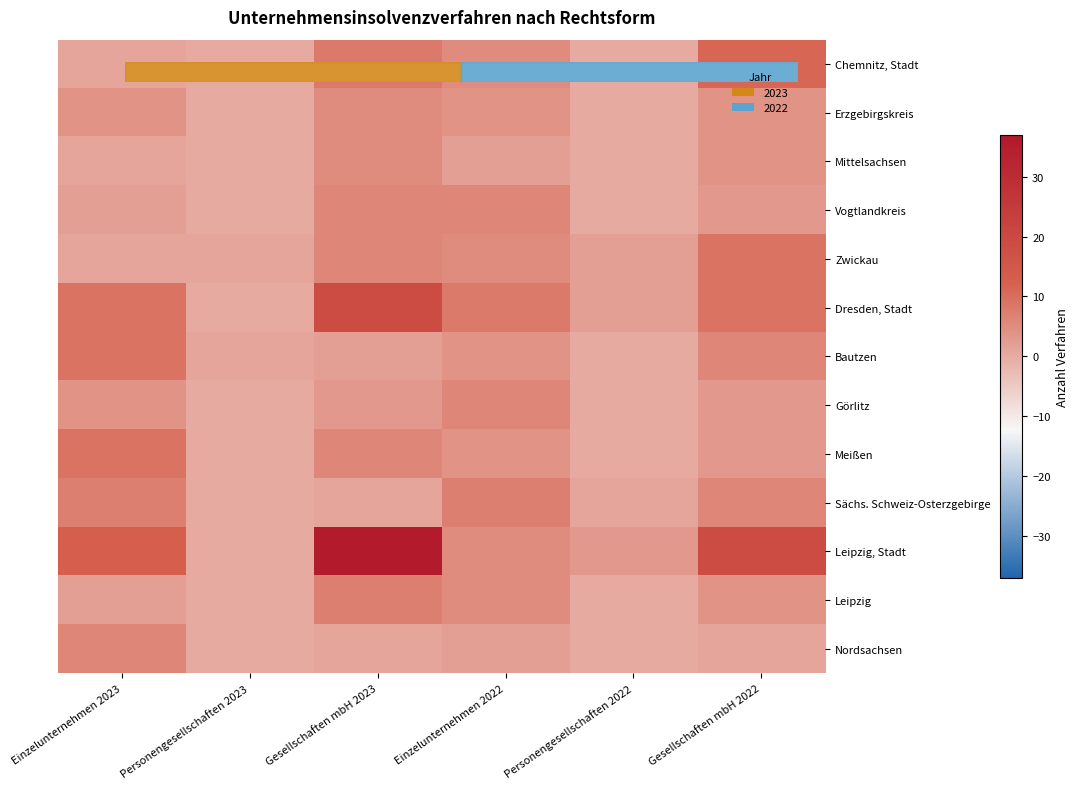

Reading left to right, list all the values displayed in this chart.

Chemnitz, Stadt: Einzelunternehmen 2023=1	Personengesellschaften 2023=0	Gesellschaften mbH 2023=8	Einzelunternehmen 2022=5	Personengesellschaften 2022=0	Gesellschaften mbH 2022=11
Erzgebirgskreis: Einzelunternehmen 2023=4	Personengesellschaften 2023=0	Gesellschaften mbH 2023=5	Einzelunternehmen 2022=4	Personengesellschaften 2022=0	Gesellschaften mbH 2022=4
Mittelsachsen: Einzelunternehmen 2023=1	Personengesellschaften 2023=0	Gesellschaften mbH 2023=5	Einzelunternehmen 2022=2	Personengesellschaften 2022=0	Gesellschaften mbH 2022=4
Vogtlandkreis: Einzelunternehmen 2023=2	Personengesellschaften 2023=0	Gesellschaften mbH 2023=6	Einzelunternehmen 2022=6	Personengesellschaften 2022=0	Gesellschaften mbH 2022=3
Zwickau: Einzelunternehmen 2023=1	Personengesellschaften 2023=1	Gesellschaften mbH 2023=6	Einzelunternehmen 2022=5	Personengesellschaften 2022=2	Gesellschaften mbH 2022=9
Dresden, Stadt: Einzelunternehmen 2023=9	Personengesellschaften 2023=0	Gesellschaften mbH 2023=19	Einzelunternehmen 2022=8	Personengesellschaften 2022=2	Gesellschaften mbH 2022=9
Bautzen: Einzelunternehmen 2023=9	Personengesellschaften 2023=1	Gesellschaften mbH 2023=2	Einzelunternehmen 2022=4	Personengesellschaften 2022=0	Gesellschaften mbH 2022=6
Görlitz: Einzelunternehmen 2023=4	Personengesellschaften 2023=0	Gesellschaften mbH 2023=3	Einzelunternehmen 2022=6	Personengesellschaften 2022=0	Gesellschaften mbH 2022=3
Meißen: Einzelunternehmen 2023=9	Personengesellschaften 2023=0	Gesellschaften mbH 2023=6	Einzelunternehmen 2022=4	Personengesellschaften 2022=0	Gesellschaften mbH 2022=3
Sächs. Schweiz-Osterzgebirge: Einzelunternehmen 2023=7	Personengesellschaften 2023=0	Gesellschaften mbH 2023=1	Einzelunternehmen 2022=7	Personengesellschaften 2022=1	Gesellschaften mbH 2022=6
Leipzig, Stadt: Einzelunternehmen 2023=13	Personengesellschaften 2023=0	Gesellschaften mbH 2023=36	Einzelunternehmen 2022=5	Personengesellschaften 2022=3	Gesellschaften mbH 2022=19
Leipzig: Einzelunternehmen 2023=2	Personengesellschaften 2023=0	Gesellschaften mbH 2023=7	Einzelunternehmen 2022=5	Personengesellschaften 2022=0	Gesellschaften mbH 2022=4
Nordsachsen: Einzelunternehmen 2023=6	Personengesellschaften 2023=0	Gesellschaften mbH 2023=1	Einzelunternehmen 2022=2	Personengesellschaften 2022=0	Gesellschaften mbH 2022=1